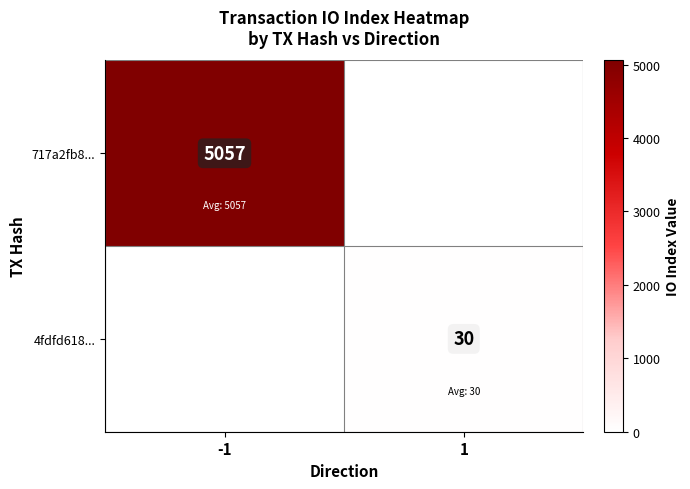

Is it true that 4fdfd618... equals 30 at 1?

True